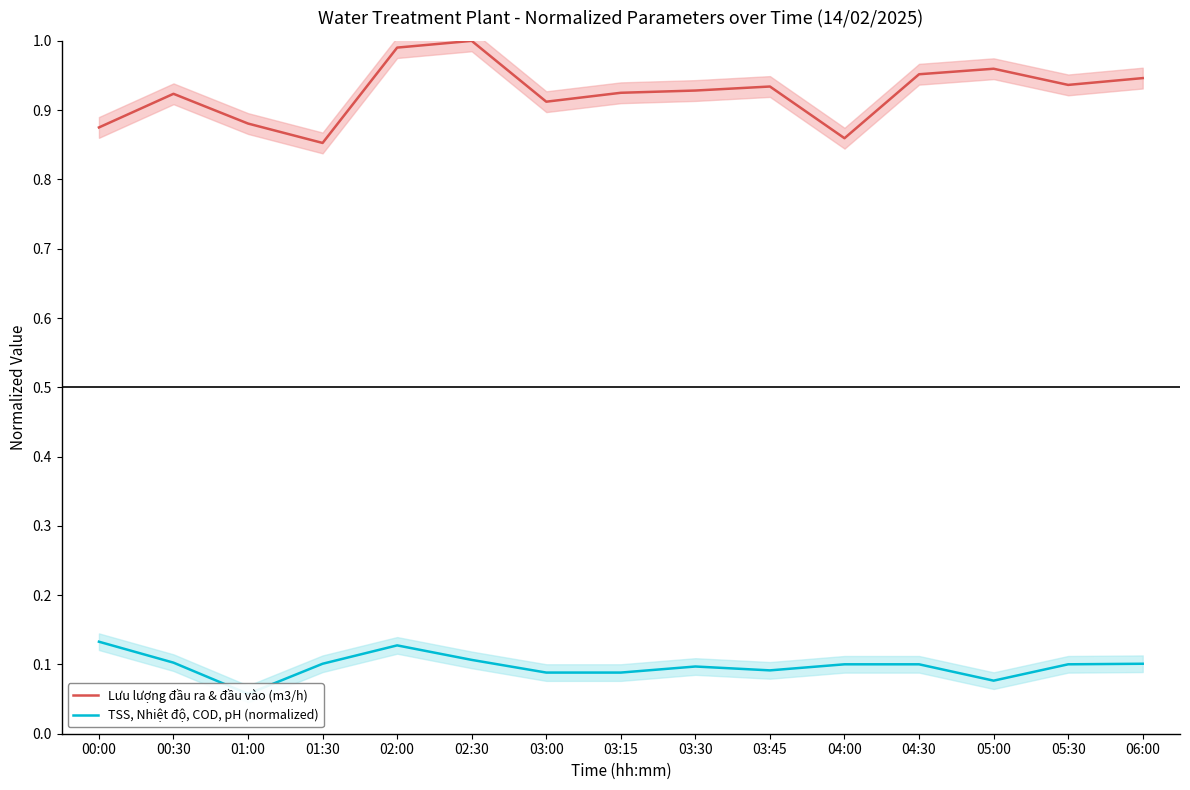

At how many categories does at least one series exceed 0?

15